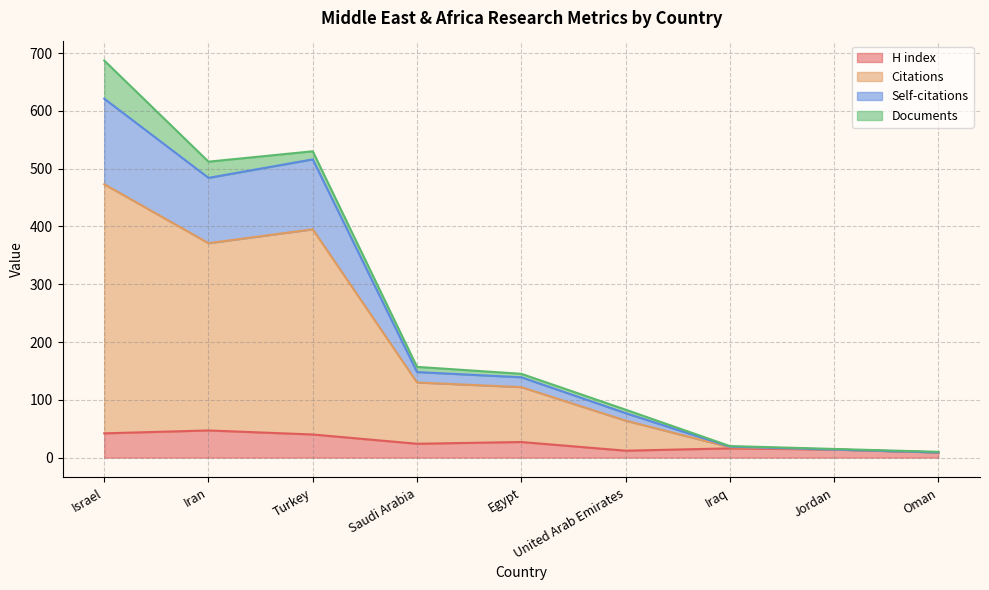

At which category is the sum across all series the highest?

Israel